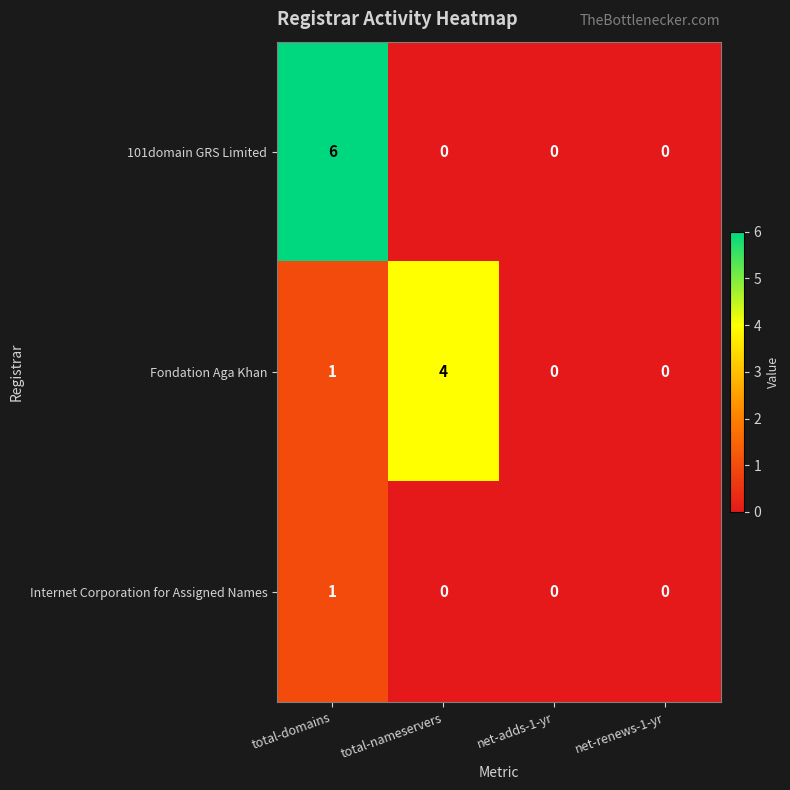

How many 101domain GRS Limited values are between 0 and 6?

4